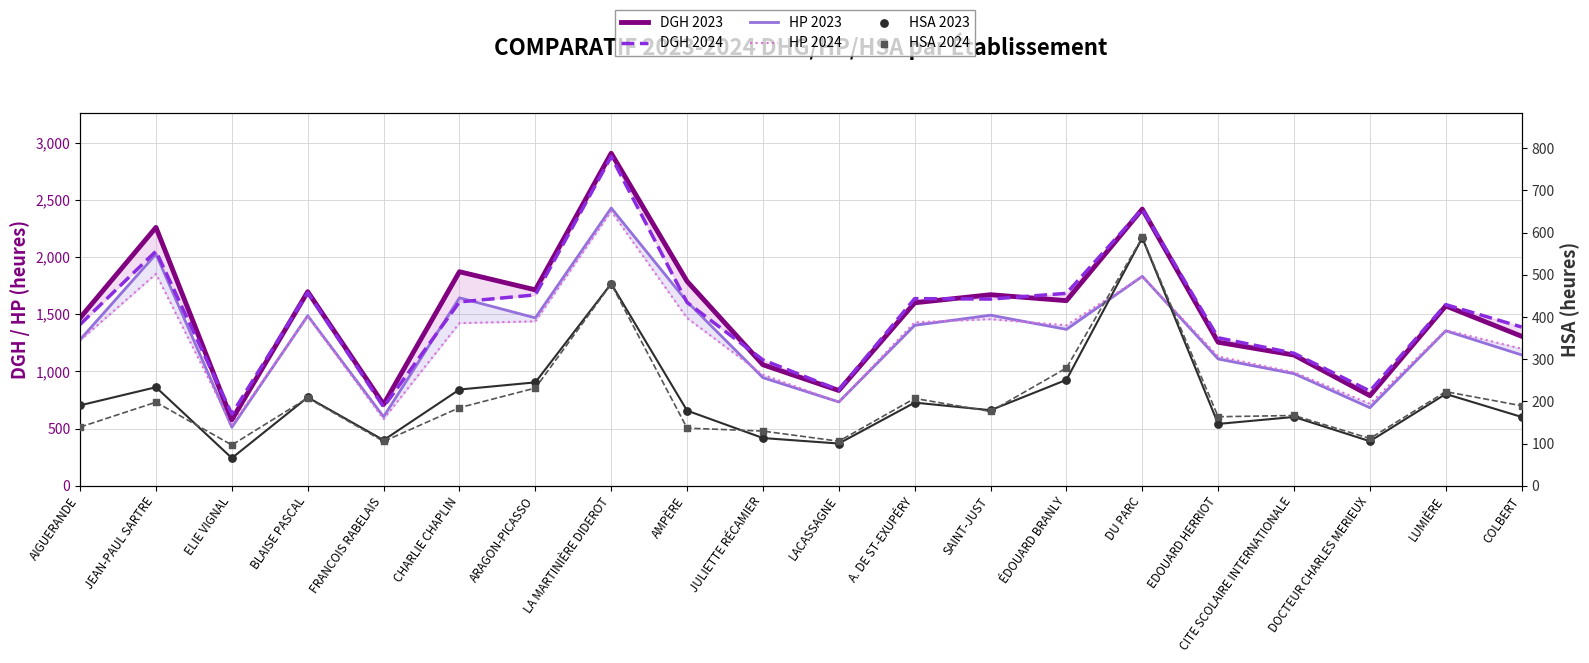

What are all the series names shown in the legend?

DGH 2023, DGH 2024, HP 2023, HP 2024, HSA 2023, HSA 2024